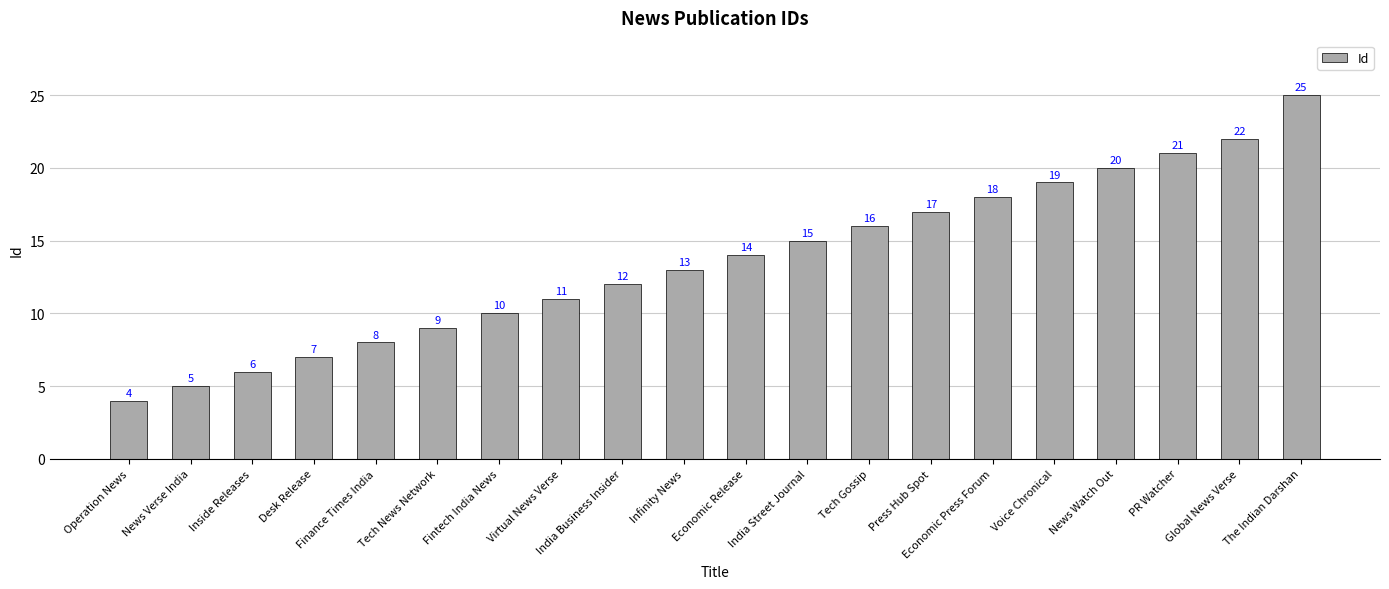

Approximately how many times larger is the value at India Business Insider compared to Virtual News Verse?

1.1